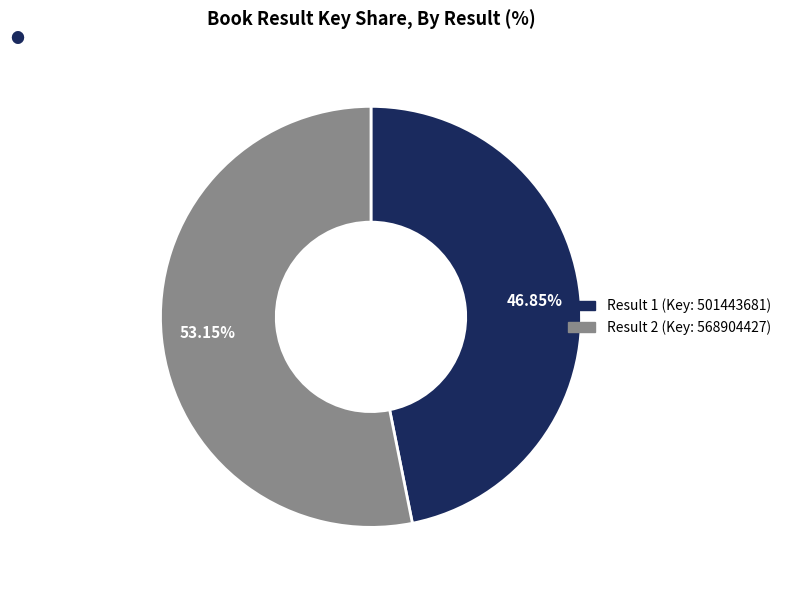

To the nearest percent, what is the difference between the largest and smallest slice percentages?

6%